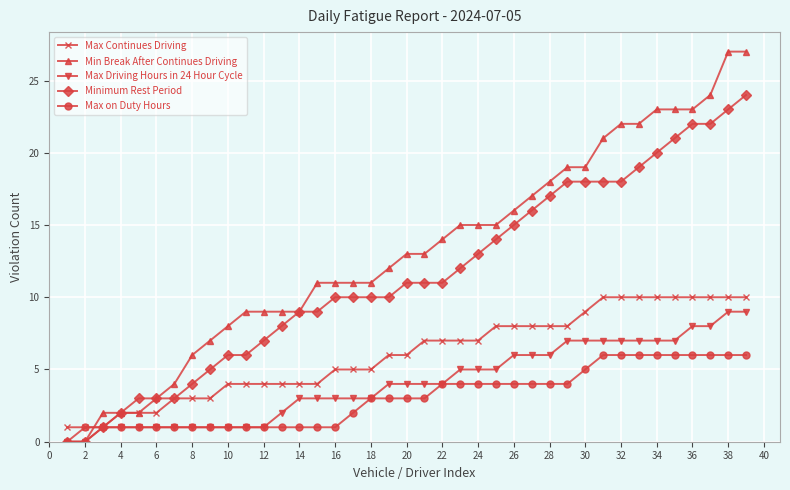

How many distinct data groups are displayed?

5